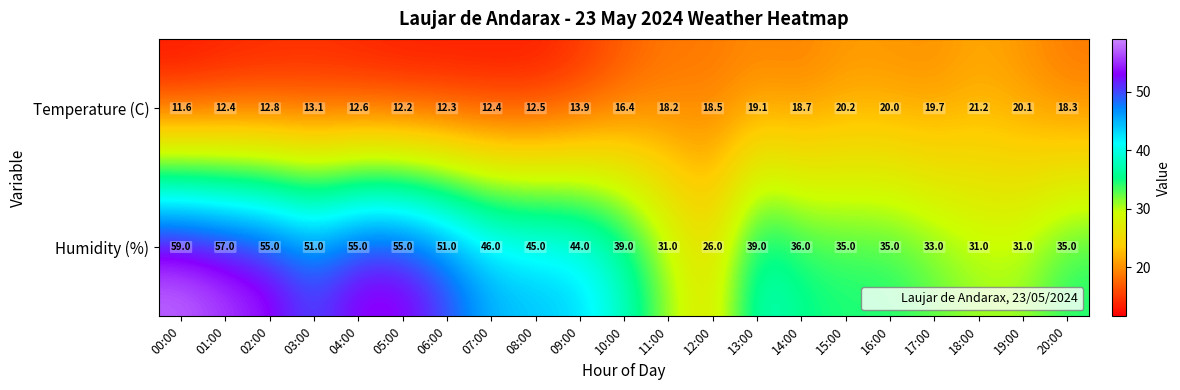

At which category is the sum across all series the highest?

00:00